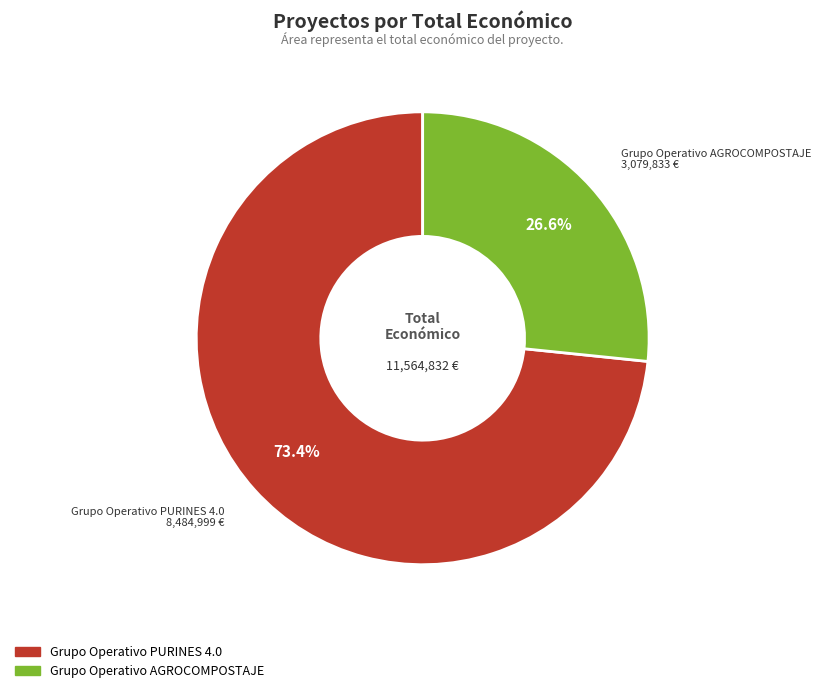

Is there any slice that represents more than half of the pie?

Yes